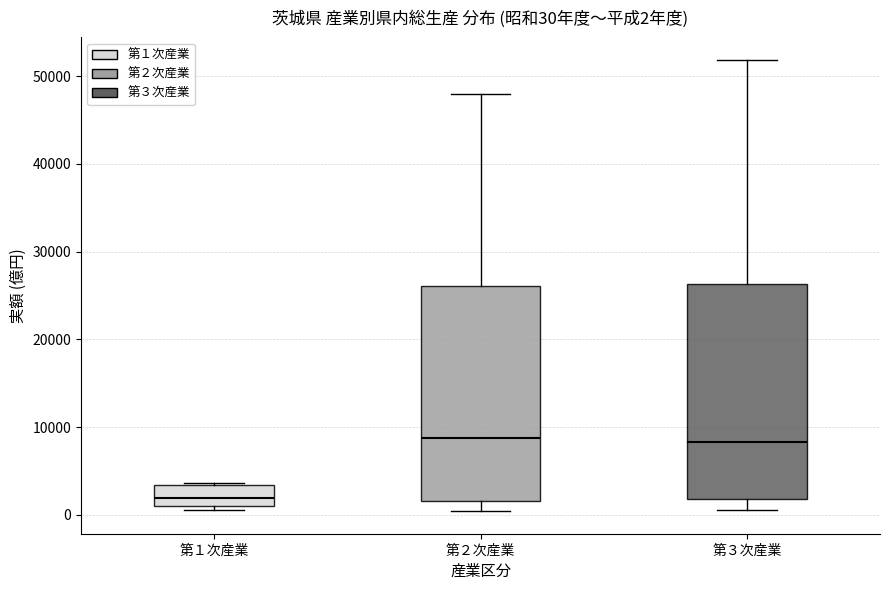

Which box's median line is the lowest?

第１次産業